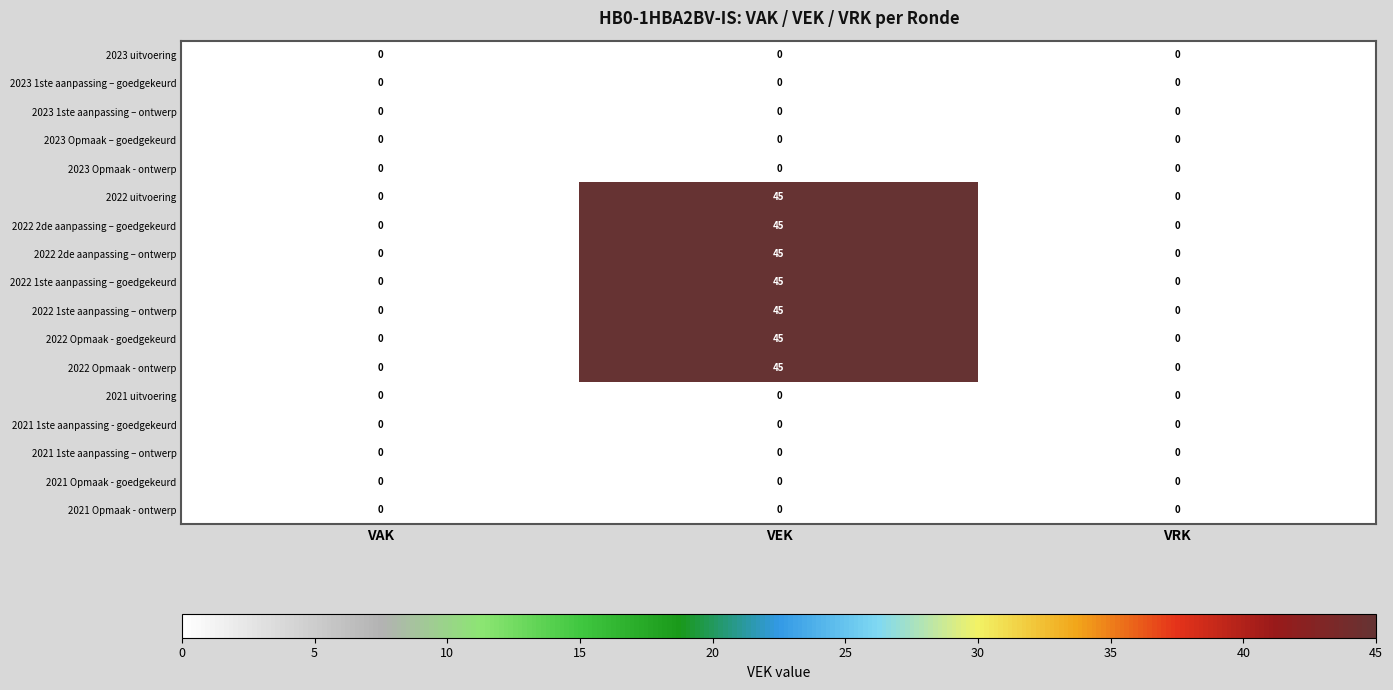

At which category is the sum across all series the highest?

VEK